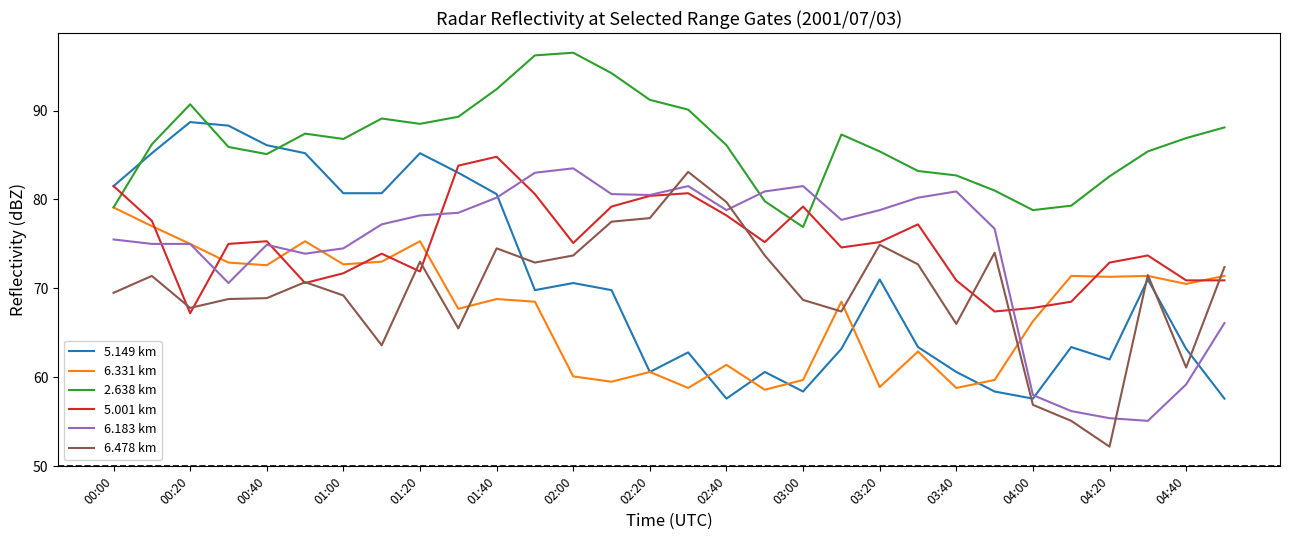

How many categories are shown in the chart?

30